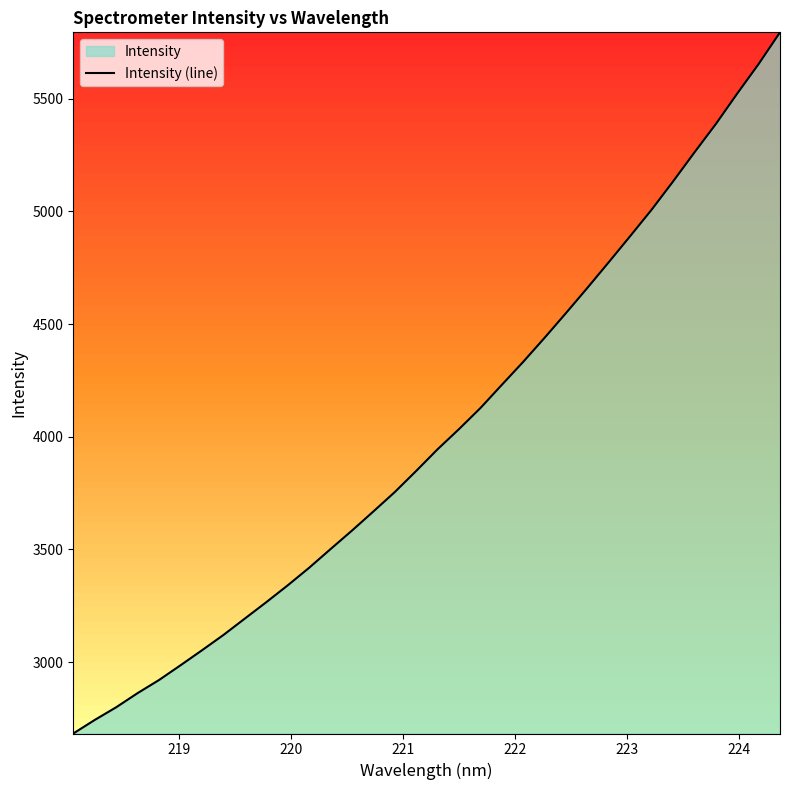

What is the smallest value displayed?

2682.9